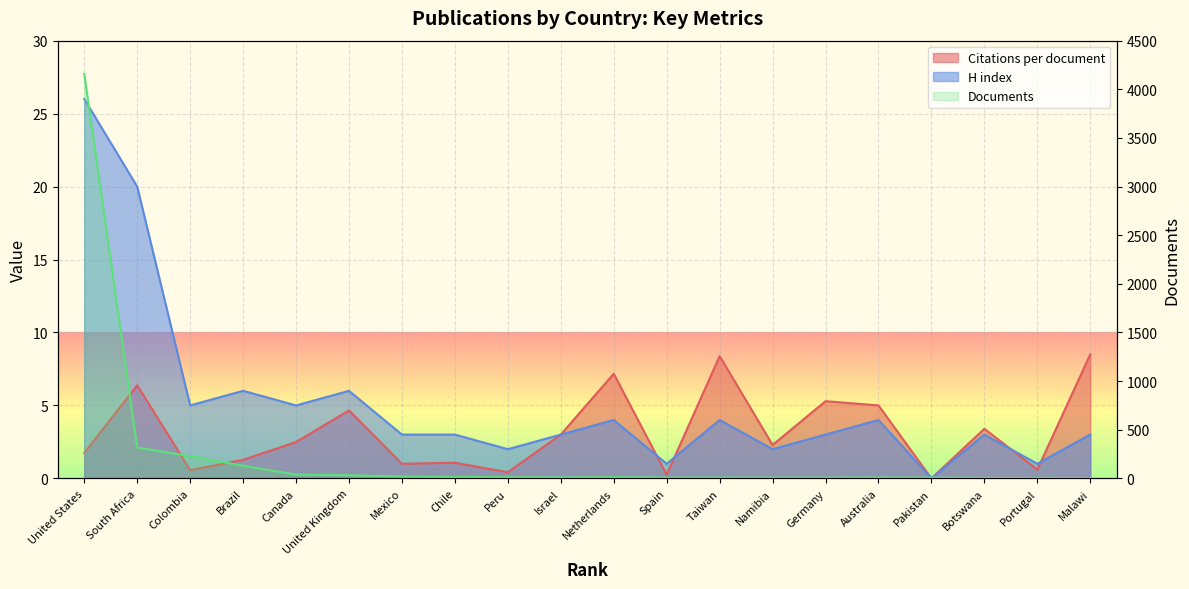

What is the sum of the H index values at United Kingdom and Israel?

9.0